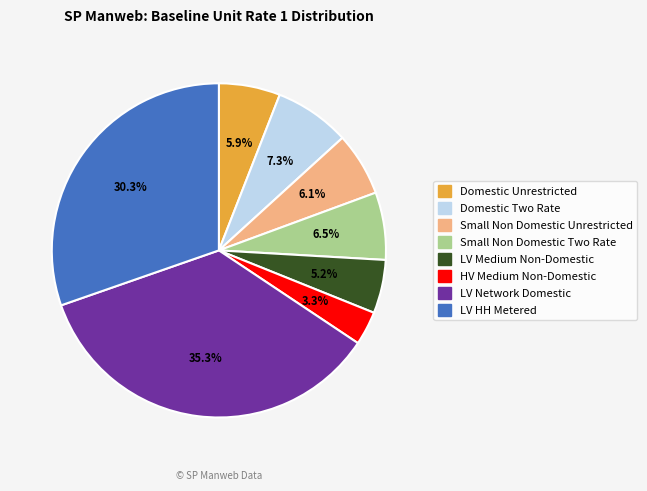

To the nearest percent, what portion does LV Network Domestic represent?

35%